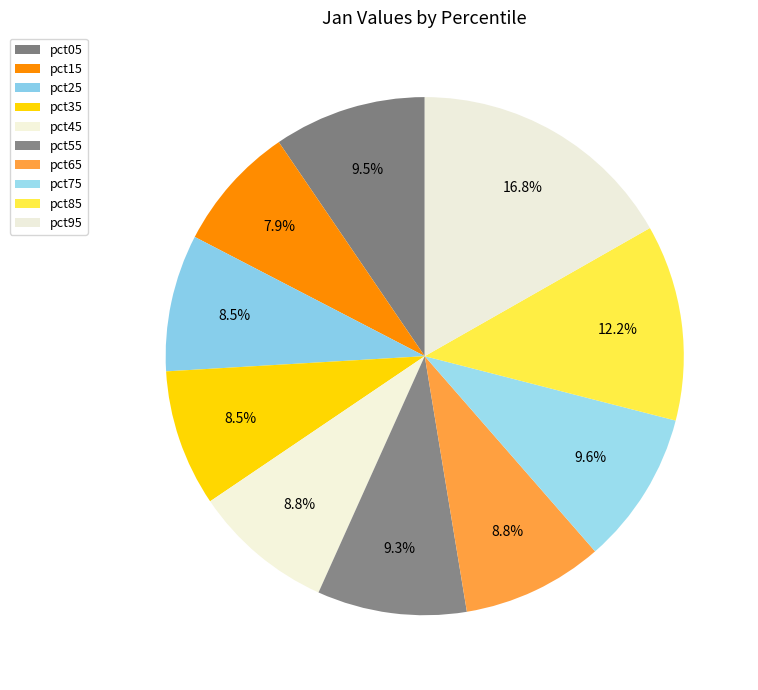

True or false: pct15 accounts for 8% of the total.

True